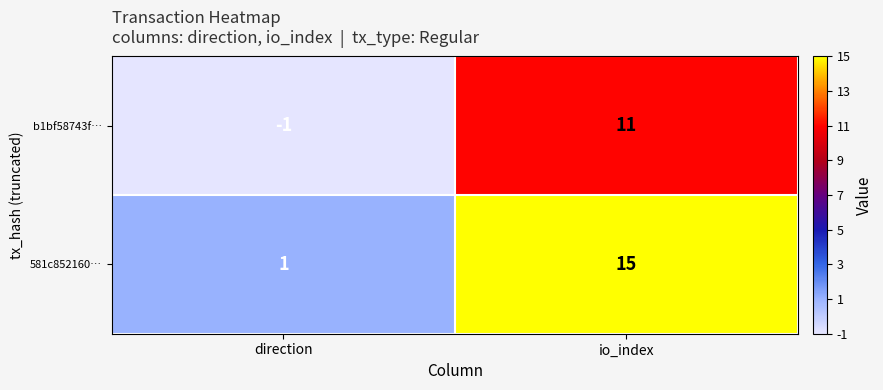

What is the average value of the b1bf58743f… series?

5